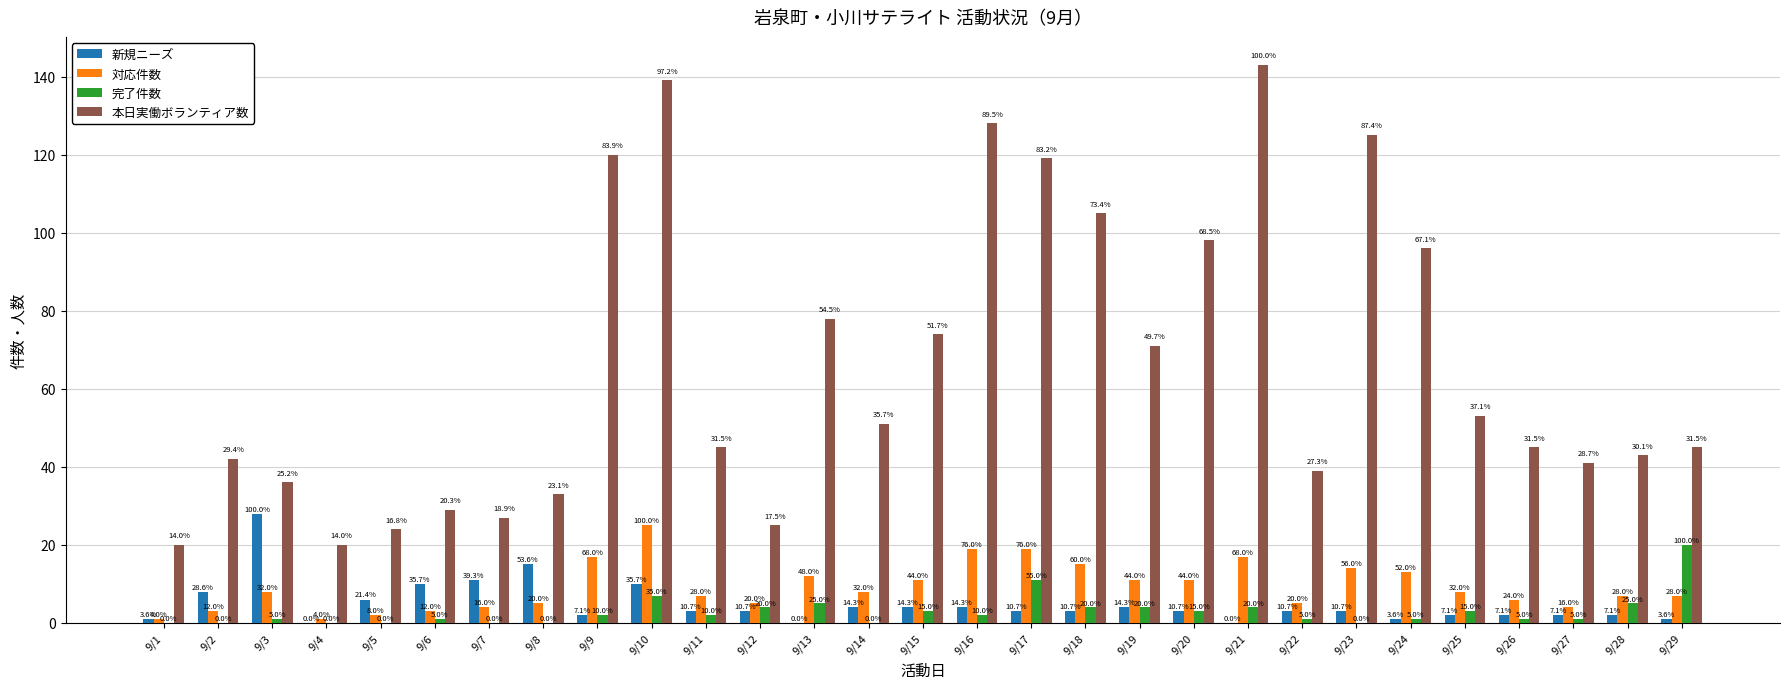

What are all the series names shown in the legend?

新規ニーズ, 対応件数, 完了件数, 本日実働ボランティア数